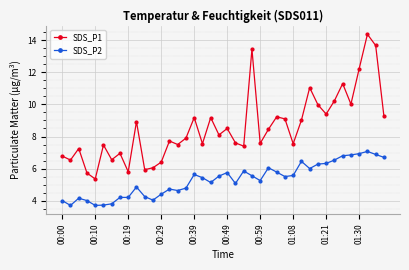

Which series has the largest total across all categories?

SDS_P1